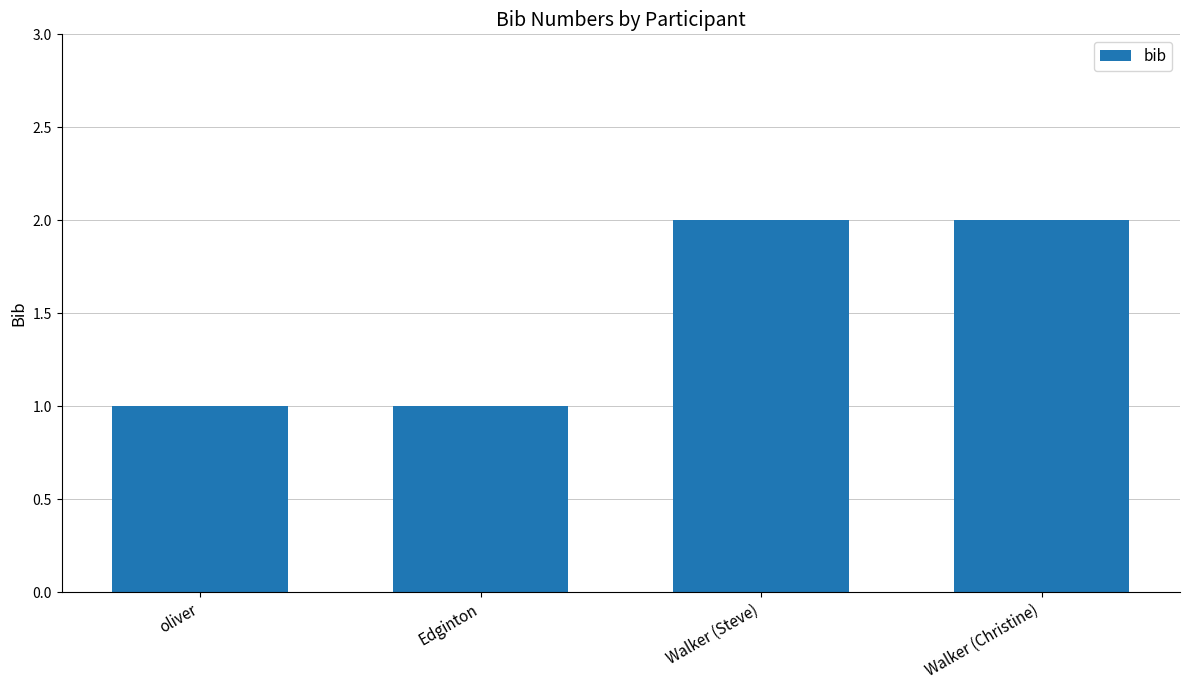

Approximately how many times larger is the value at Edginton compared to Walker (Christine)?

0.5